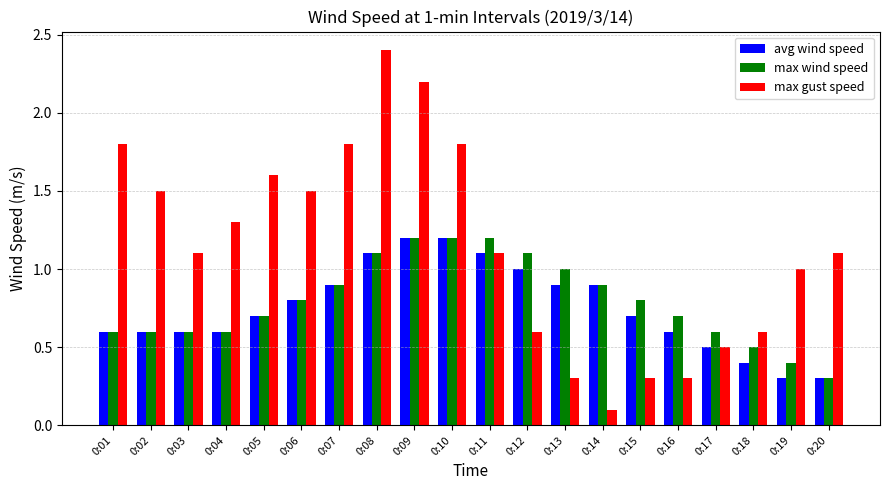

What is the sum of all max wind speed values?

15.8